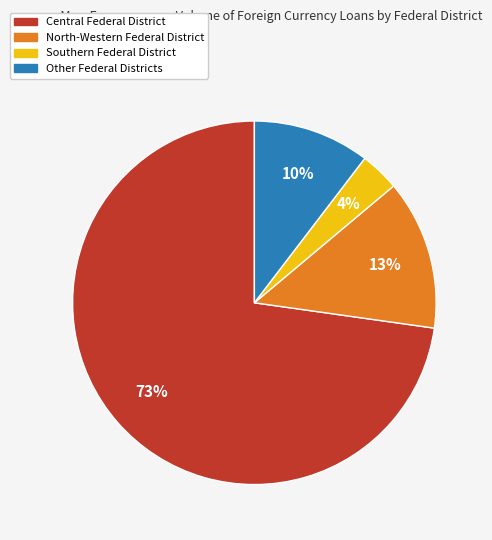

Count the number of slices in the pie.

4